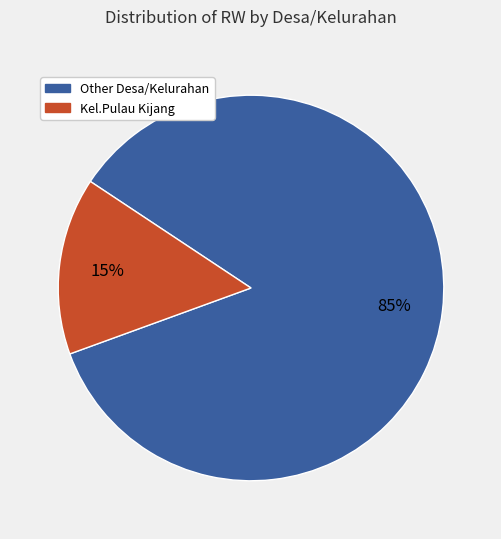

Is there any slice that represents more than half of the pie?

Yes